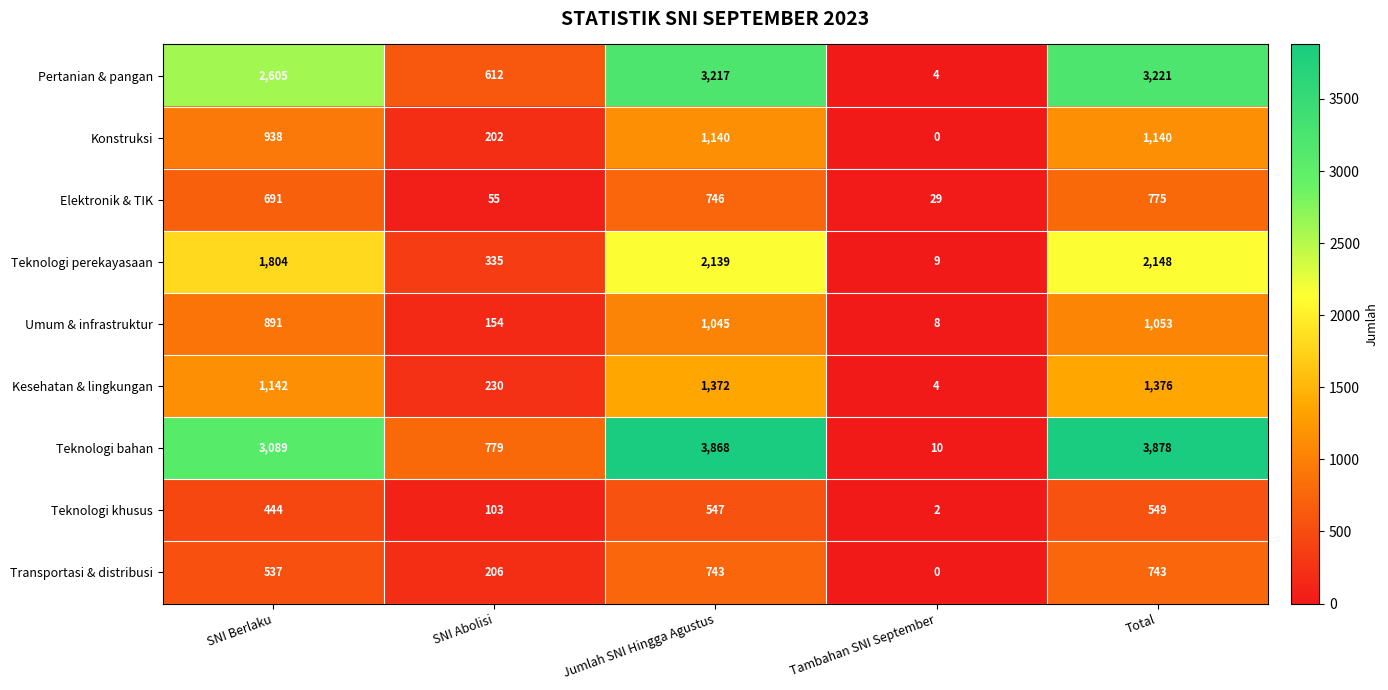

What is the difference between the second highest and second lowest values in the Teknologi khusus series?

444